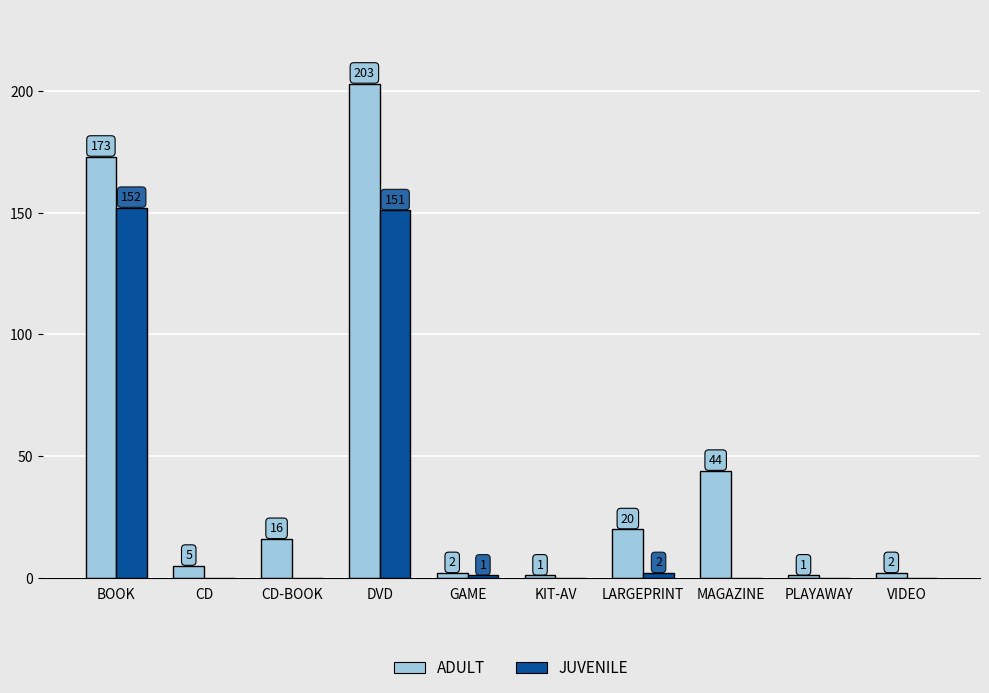

Is the value of JUVENILE at MAGAZINE greater than the value of ADULT at BOOK?

No